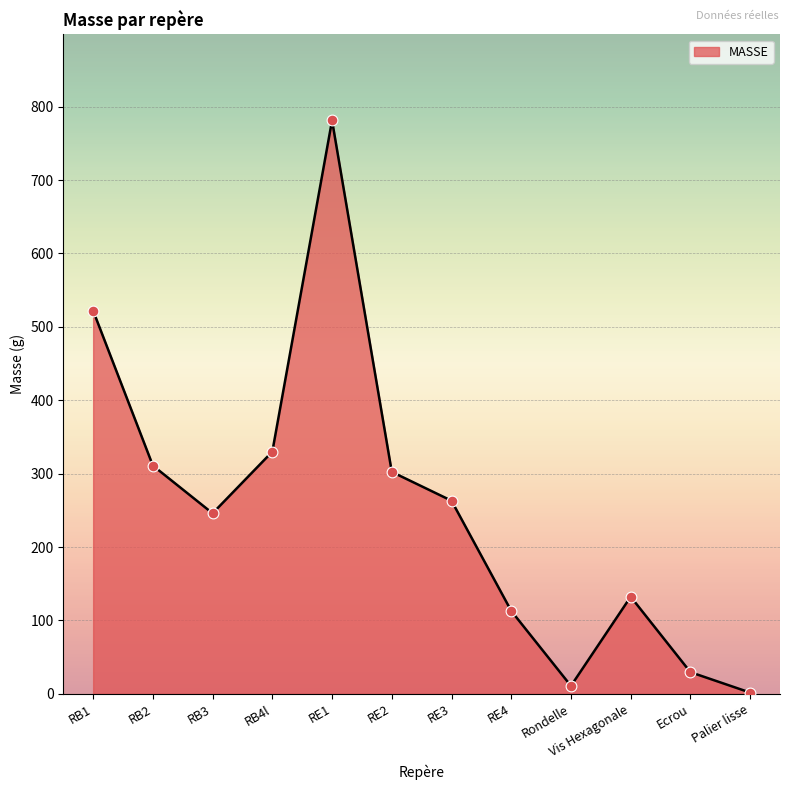

What is the change in value from RB4l to RE1?

+451.2